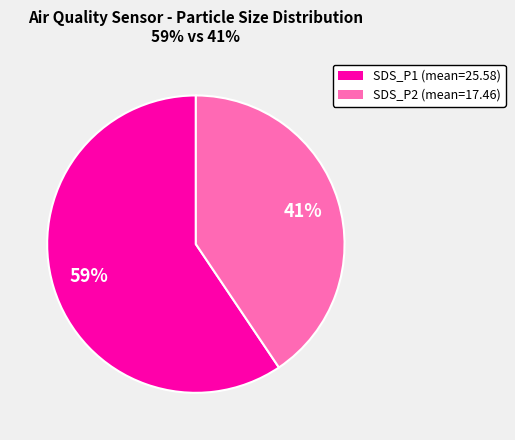

Does any single category account for the majority?

Yes